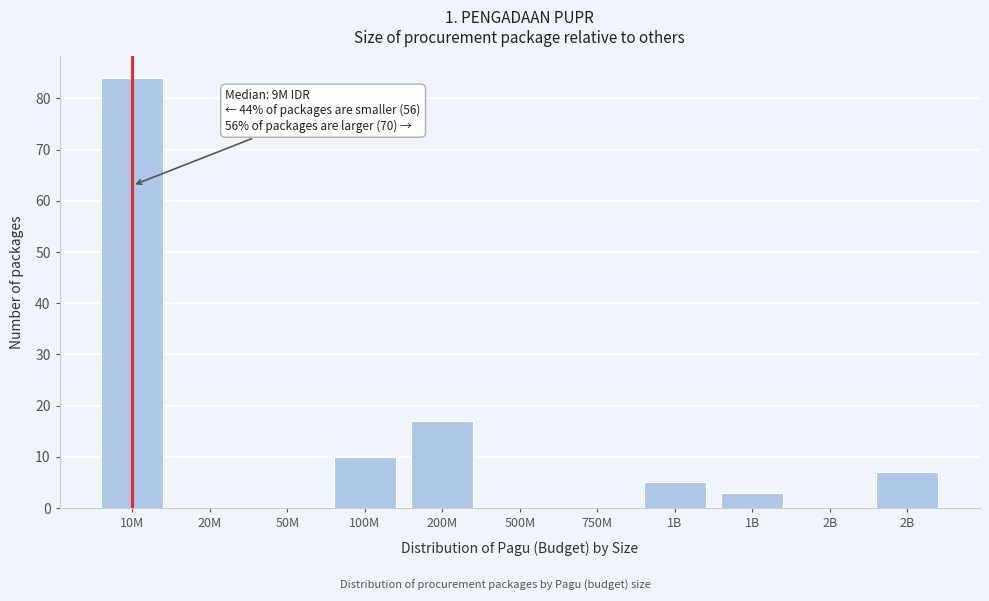

How many series are shown in this chart?

1